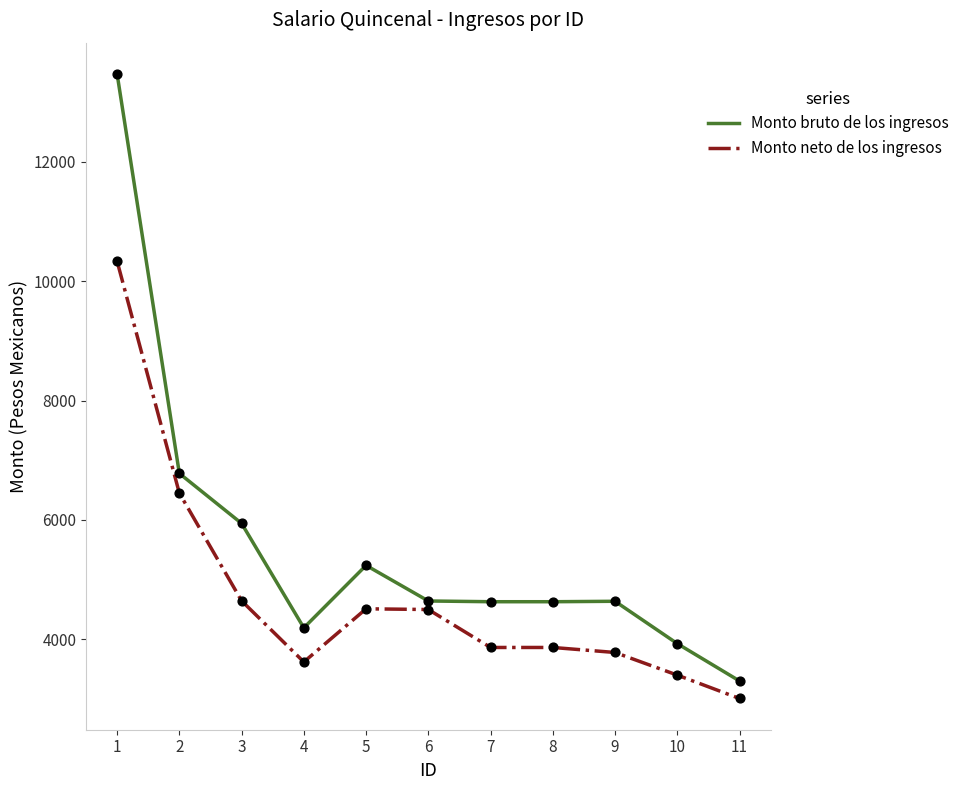

What are all the series names shown in the legend?

Monto bruto de los ingresos, Monto neto de los ingresos